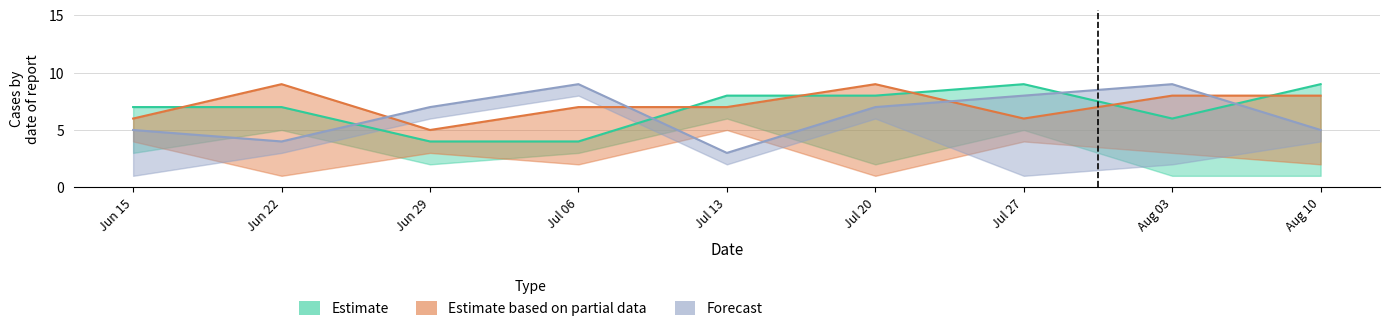

True or false: col_5 has more than 2 points higher than both neighbors.

False